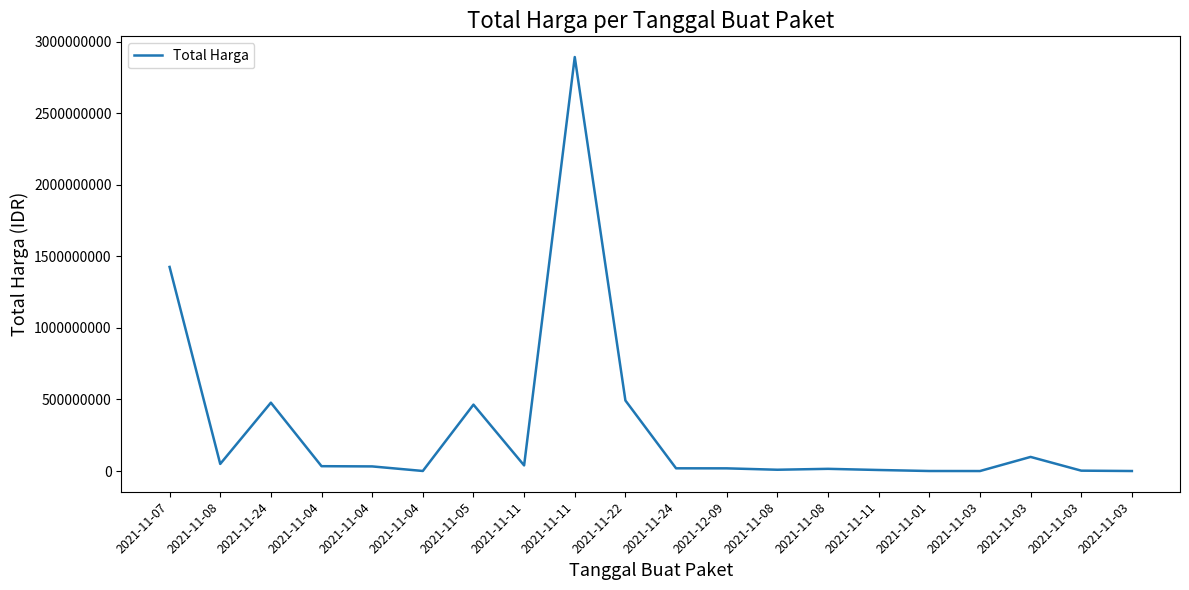

Which category has the lowest value across all series?

2021-11-03